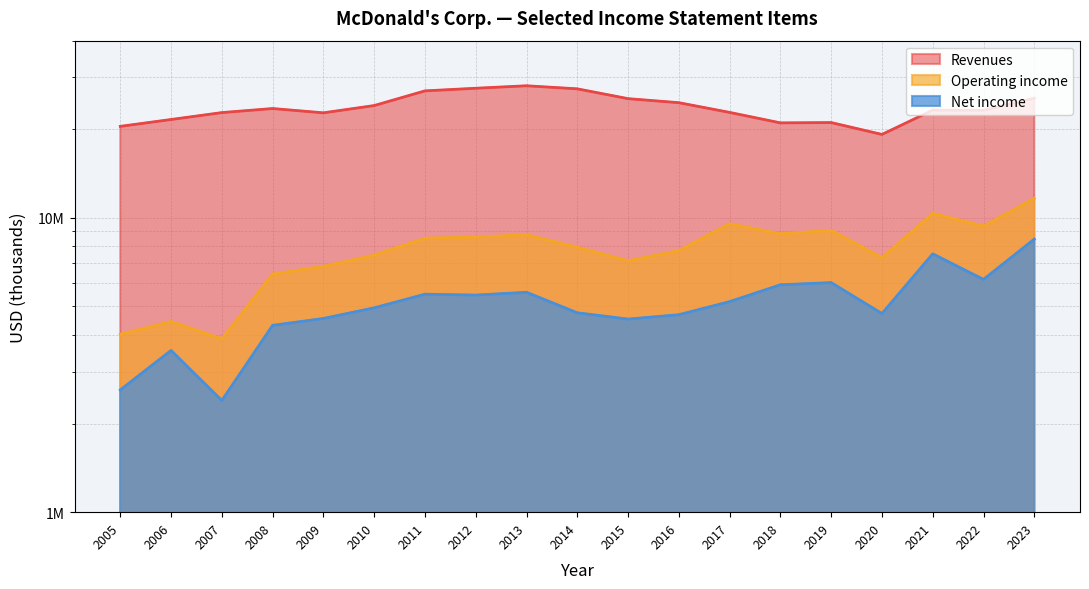

The Revenues series shows 27441300 at 2014. True or false?

True